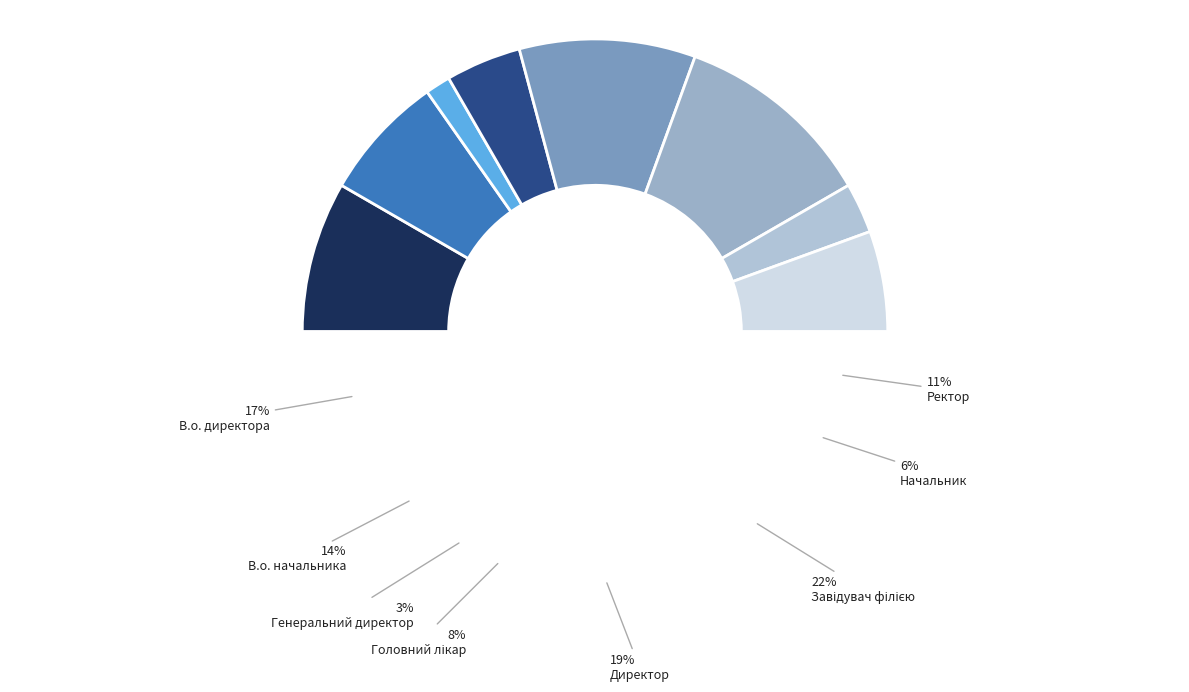

Which category has the biggest portion of the pie?

Завідувач філією